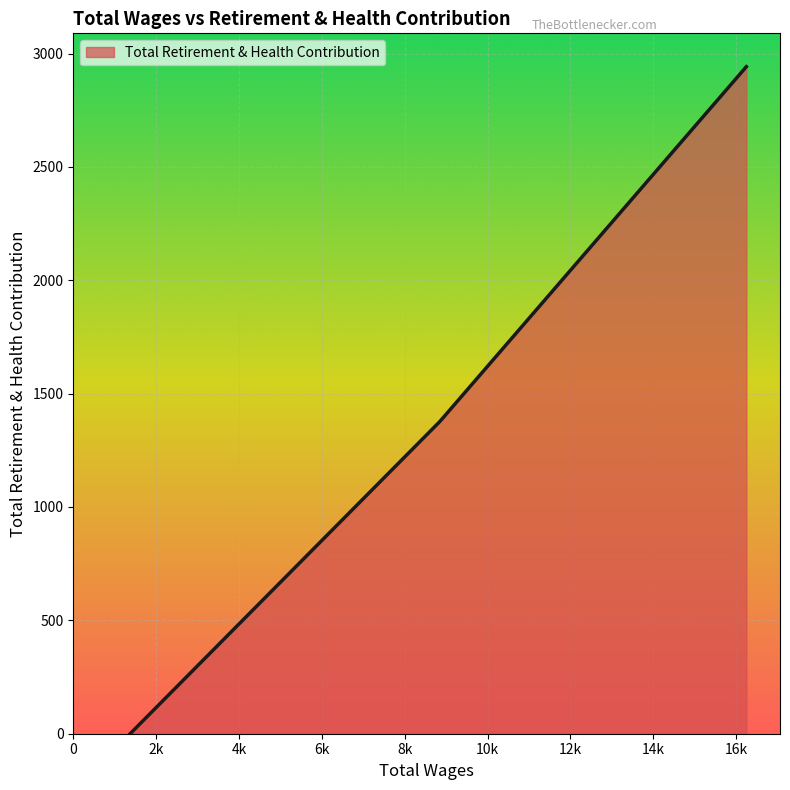

What is the greatest value displayed?

2942